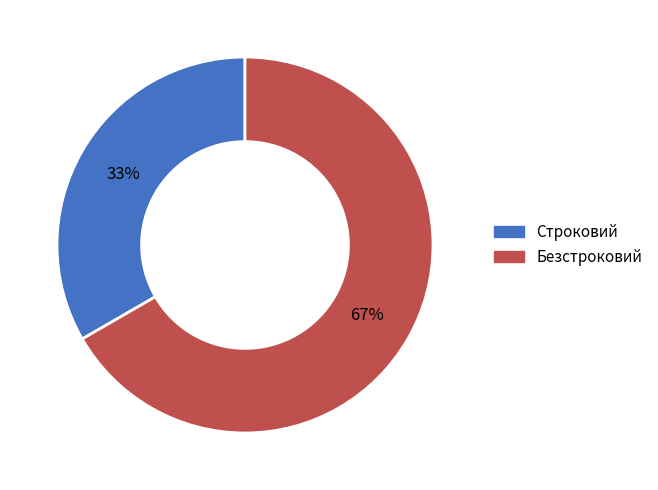

Is it true that Строковий is 33% of the pie?

True